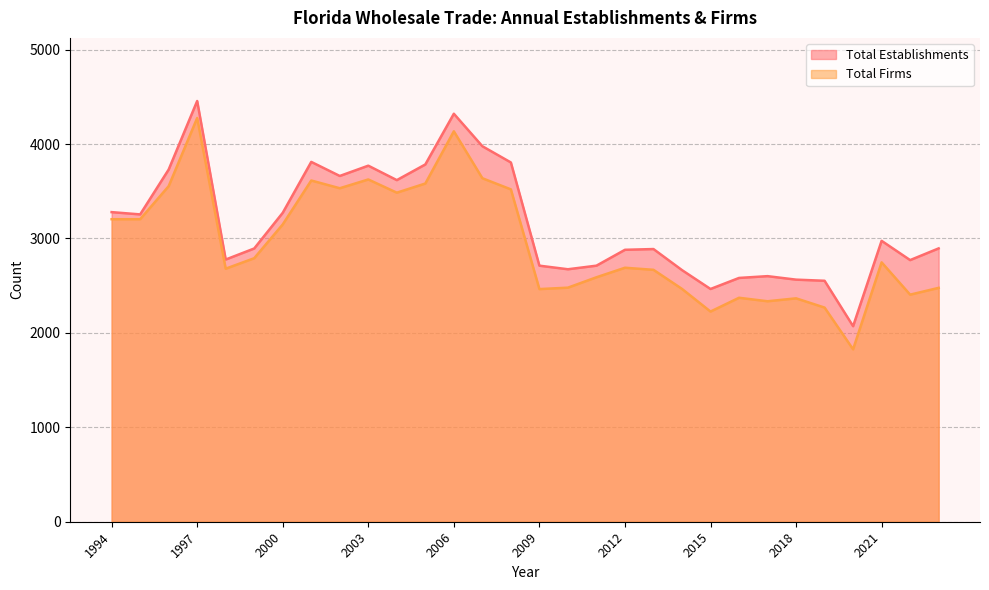

How many series are shown in this chart?

2